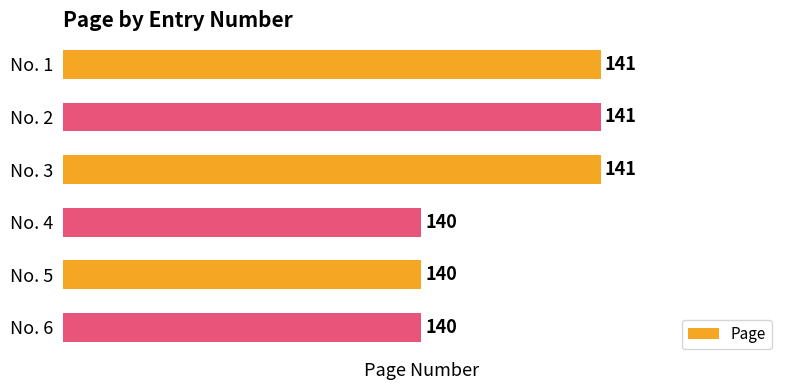

What is the ratio of the value at No. 1 to the value at No. 3?

1.0